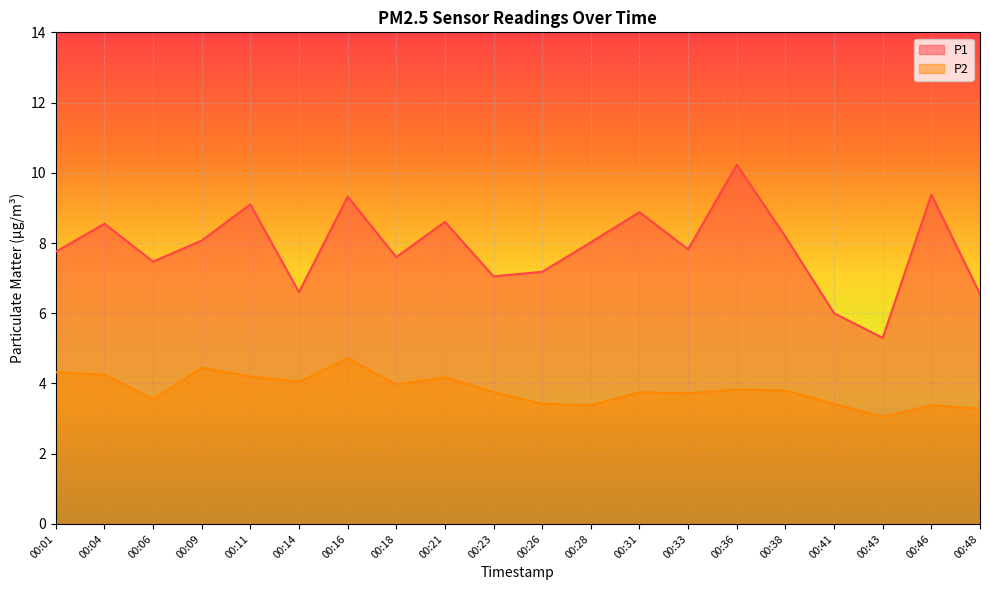

What is the spread (max minus min) of values at 00:26?

3.8